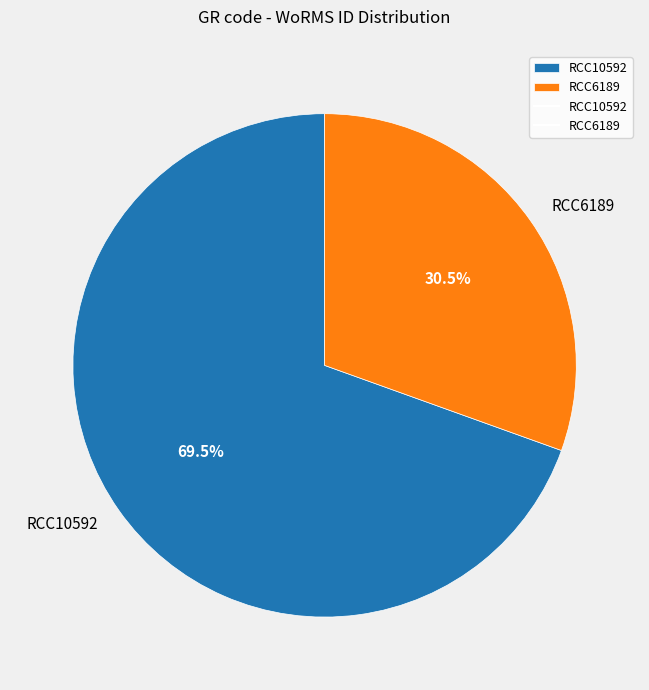

Count the number of slices in the pie.

2